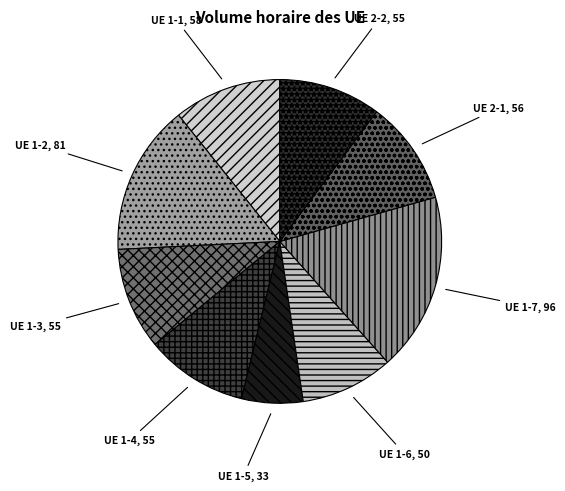

Approximately how many times larger is the value at UE 1-4 compared to UE 1-5?

1.7